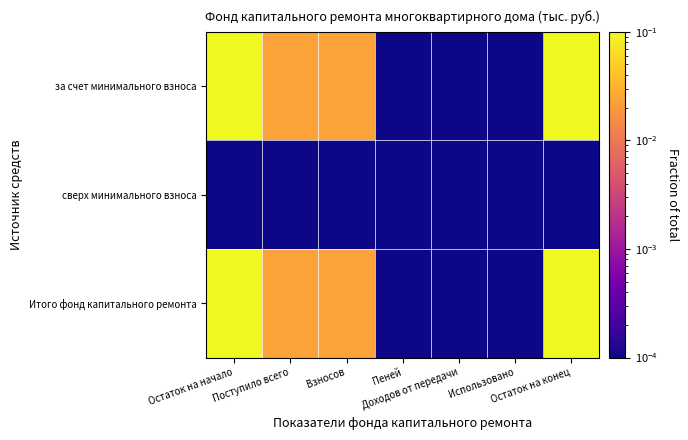

How many data points does each series have?

7